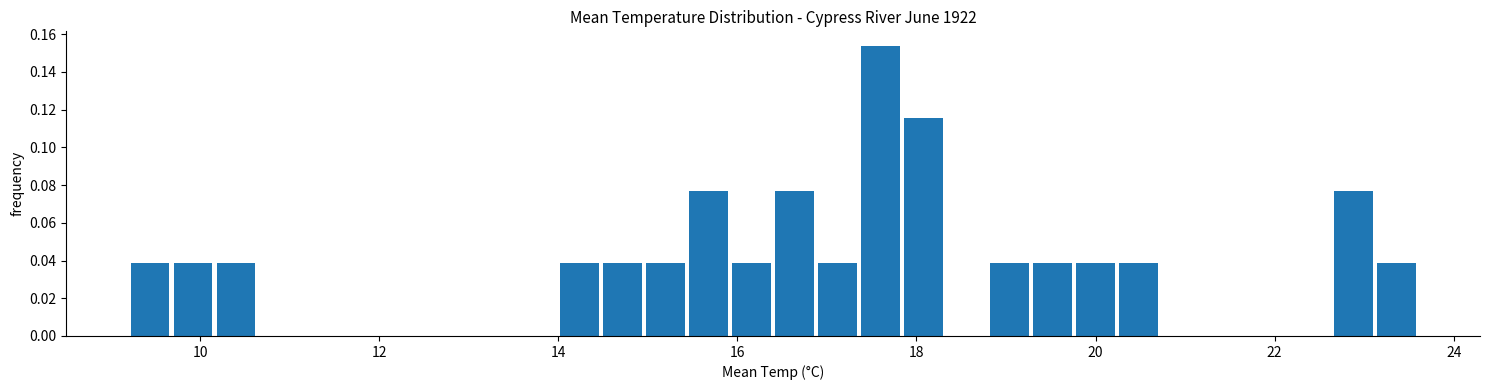

Read against the x-axis, roughly where is the centre of the tallest bar?

17.6